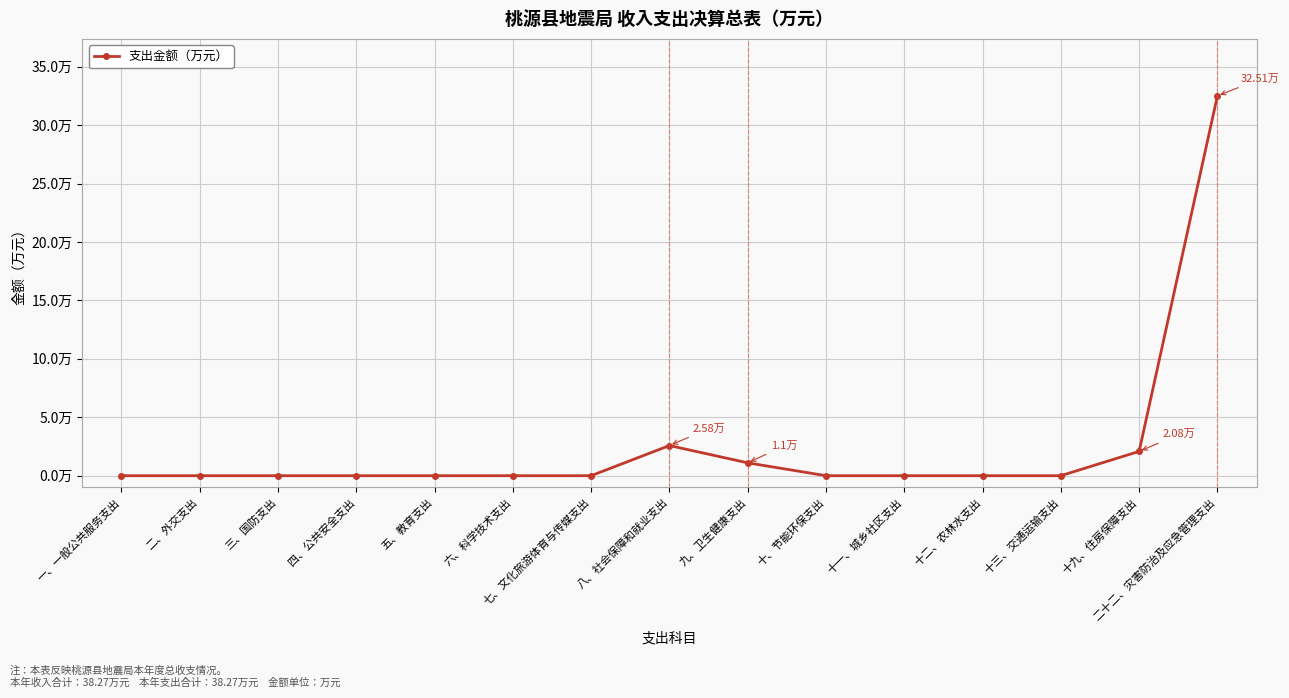

Reading left to right, list all the values displayed in this chart.

0.0	0.0	0.0	0.0	0.0	0.0	0.0	2.6	1.1	0.0	0.0	0.0	0.0	2.1	32.5